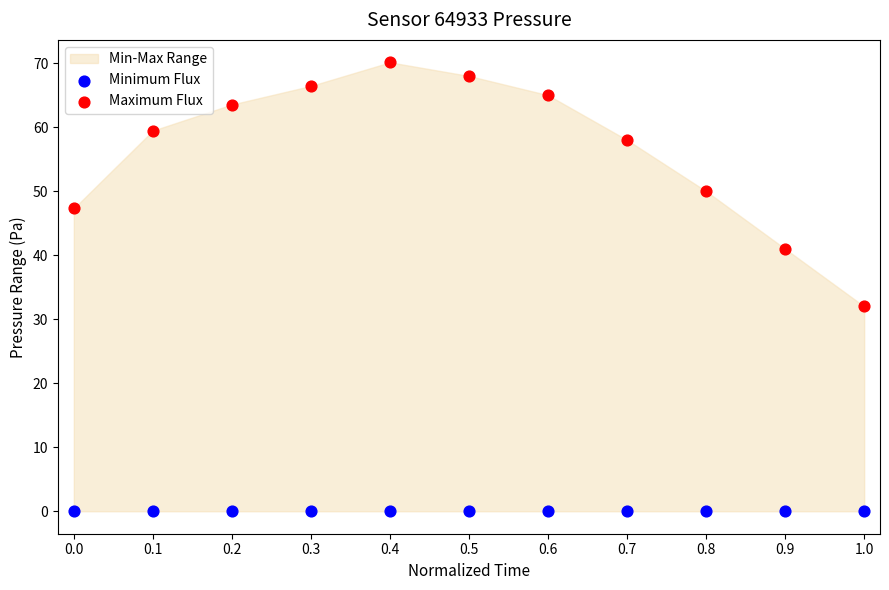

Which series reaches the maximum Y coordinate?

Maximum Flux